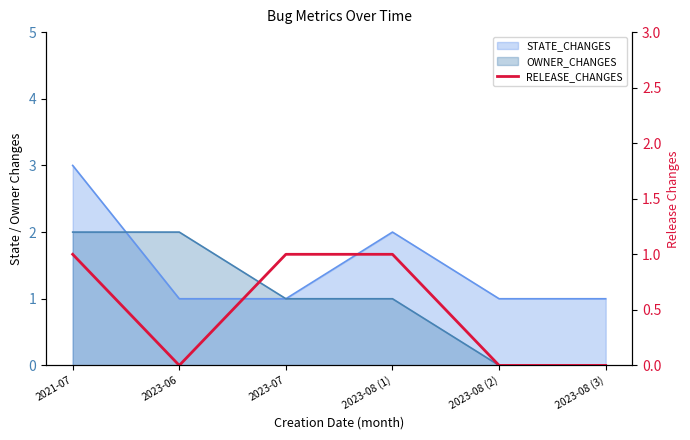

How many data points does each series have?

6